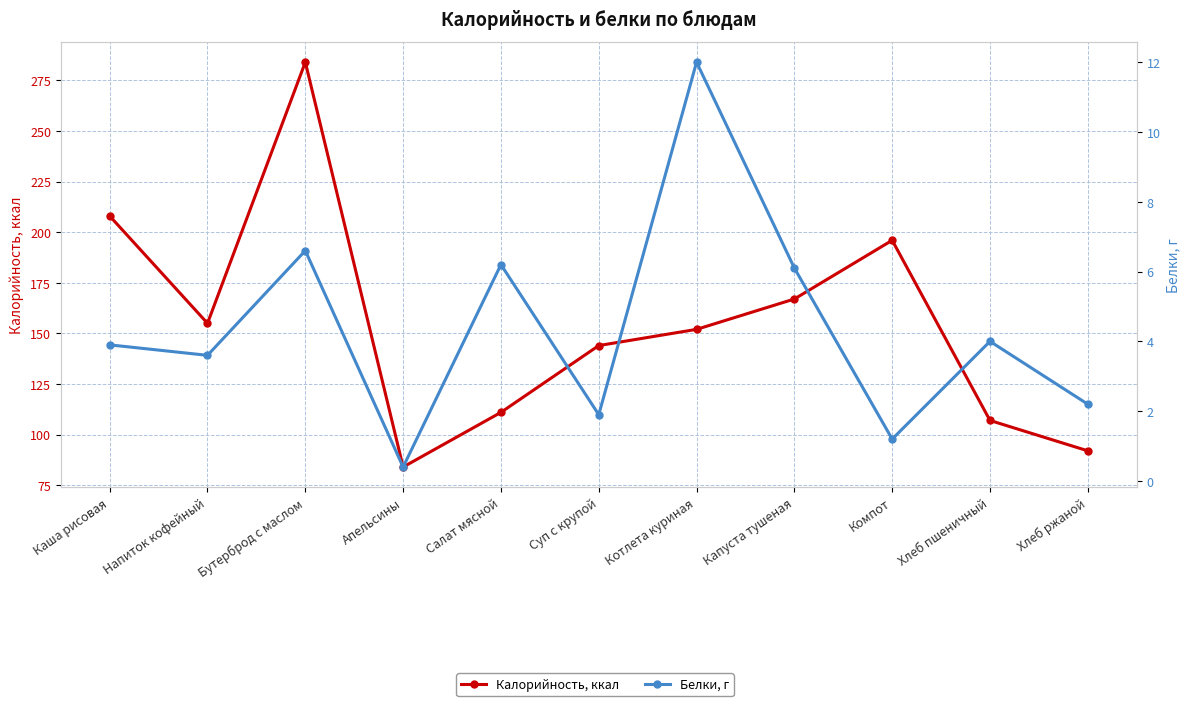

What is the label of the 5th point from the left?

Салат мясной